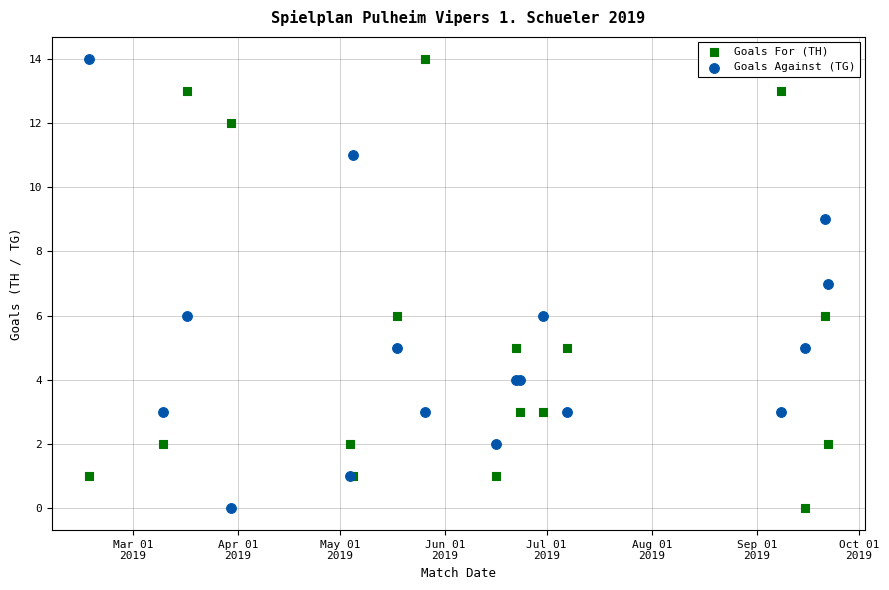

What are all the series names shown in the legend?

Goals For (TH), Goals Against (TG)